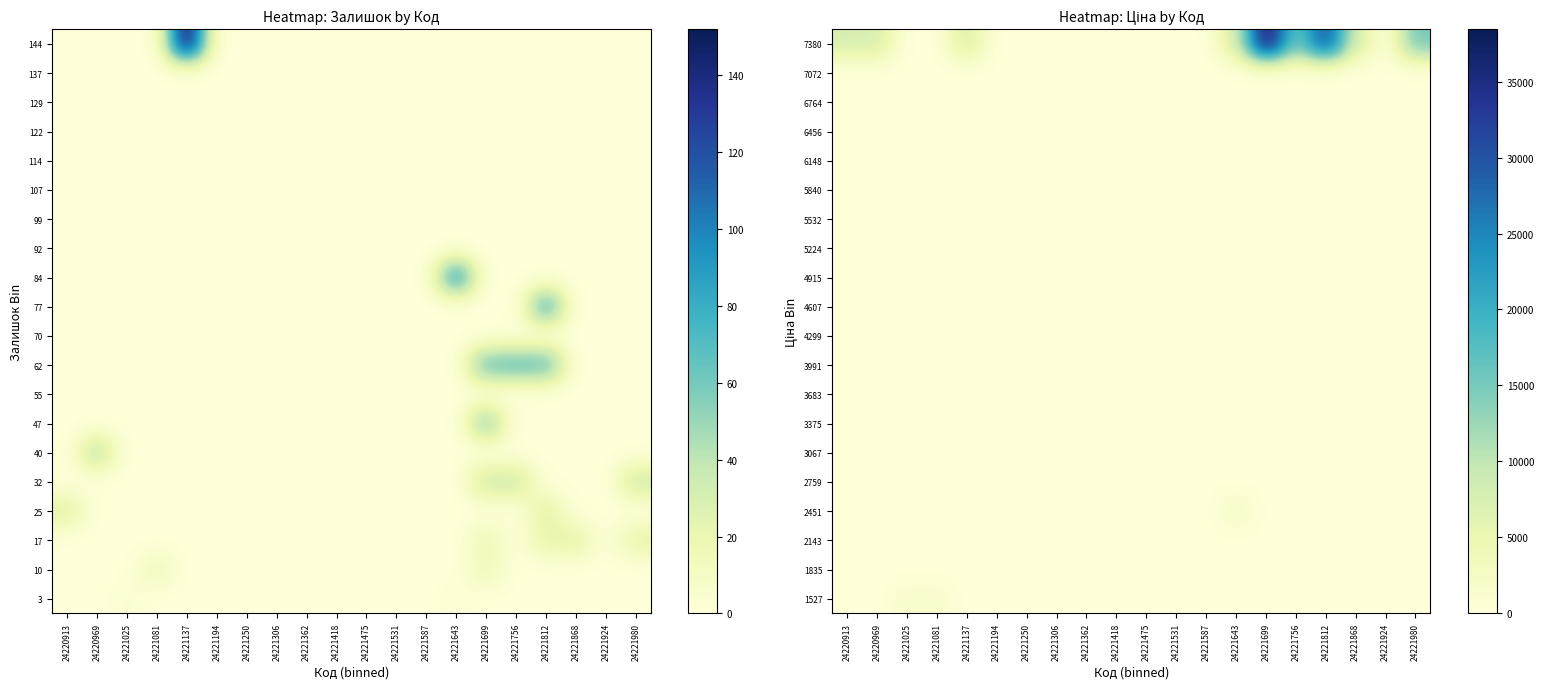

What is the total value across all series at 24221025?

1526.8